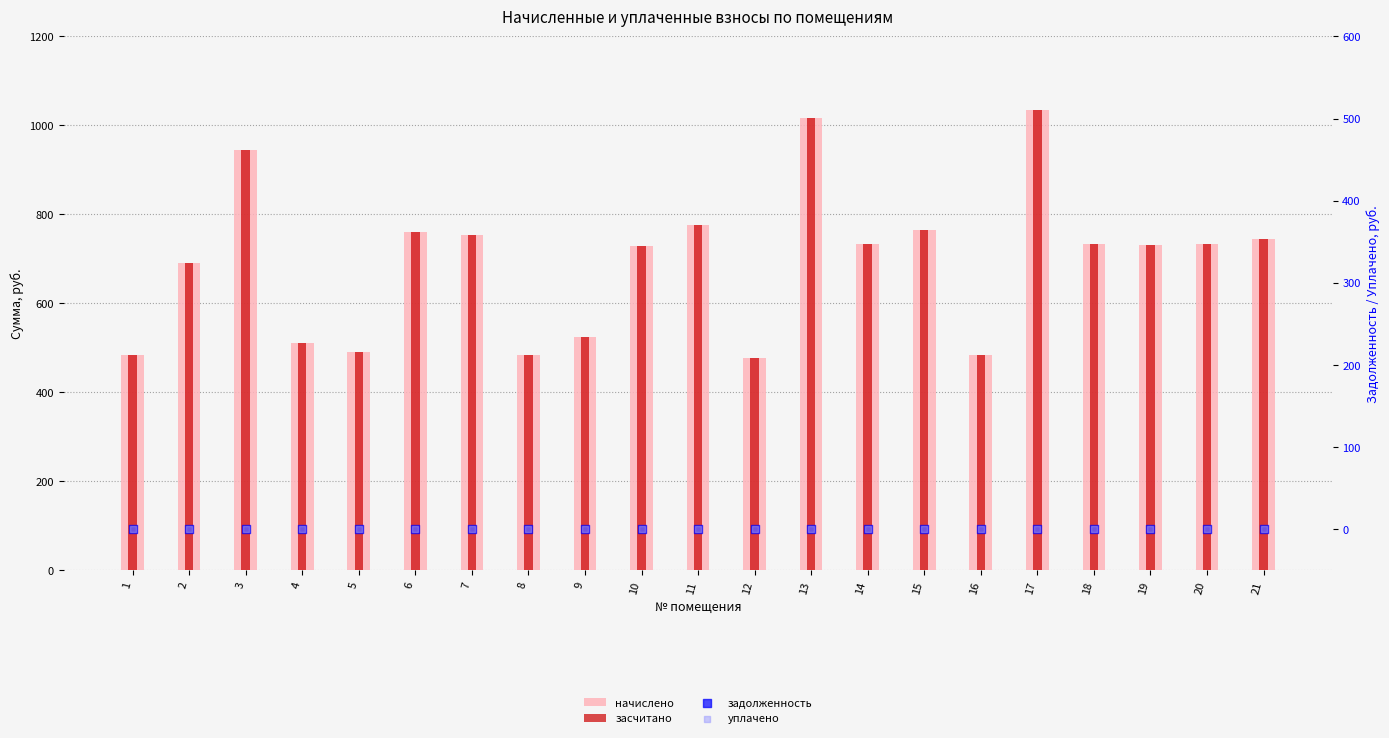

At how many categories does at least one series exceed 68?

21